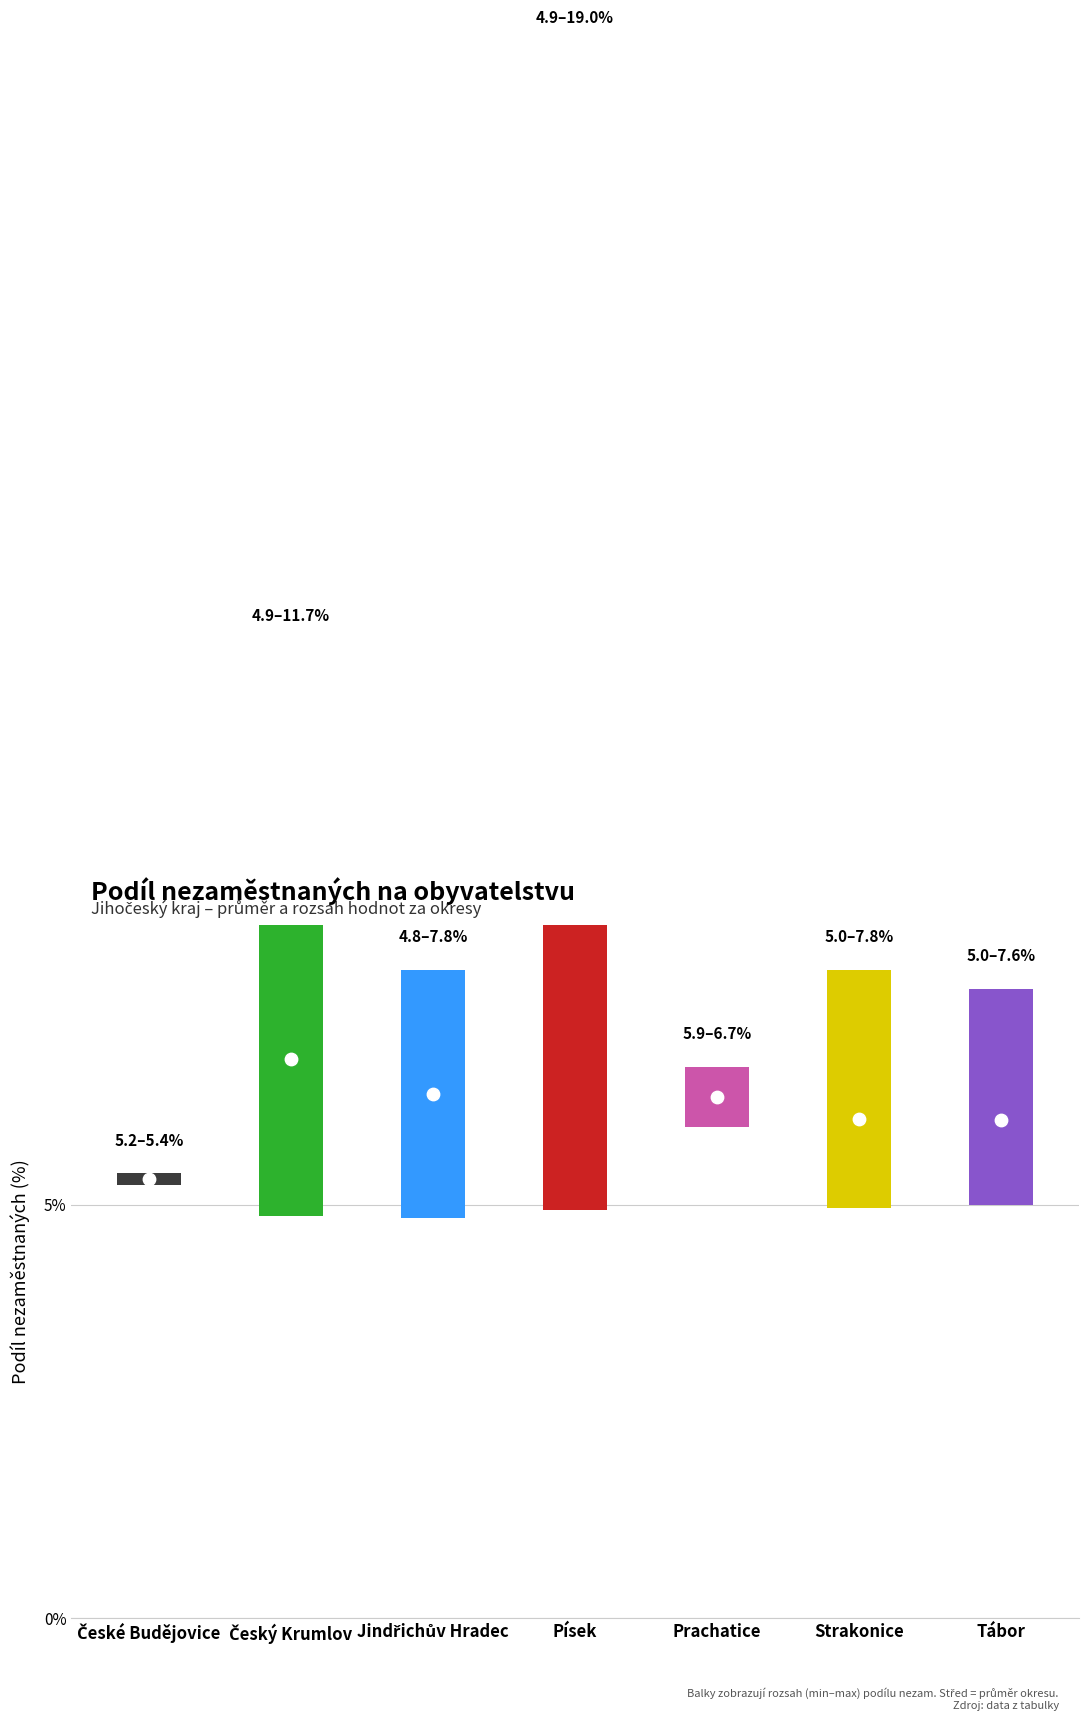

Is the value of Průměrný podíl nezam. (%) at Český Krumlov greater than the value of bar_low at Jindřichův Hradec?

Yes